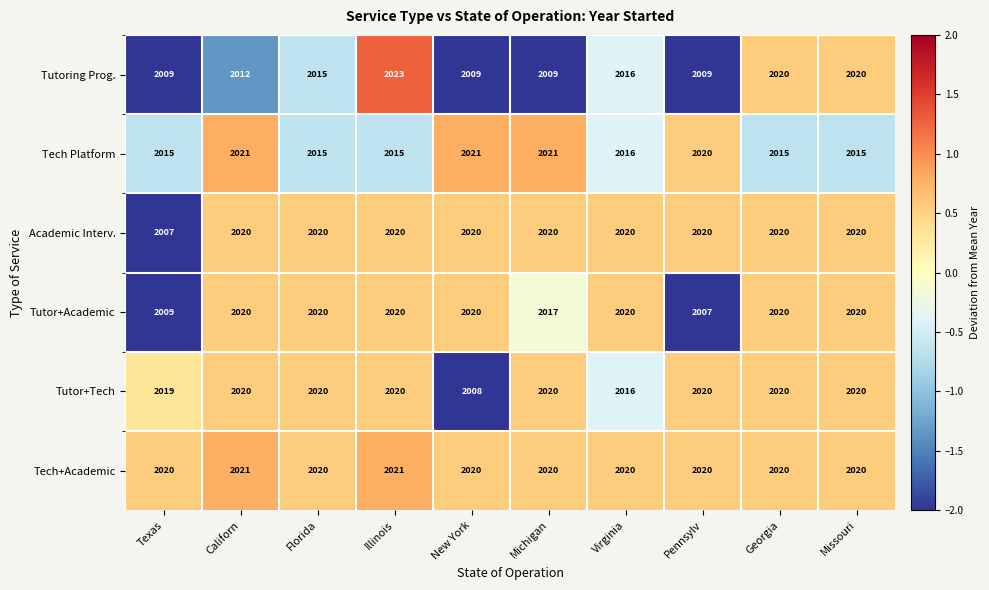

The Tutoring Prog. series shows 2009 at Texas. True or false?

True